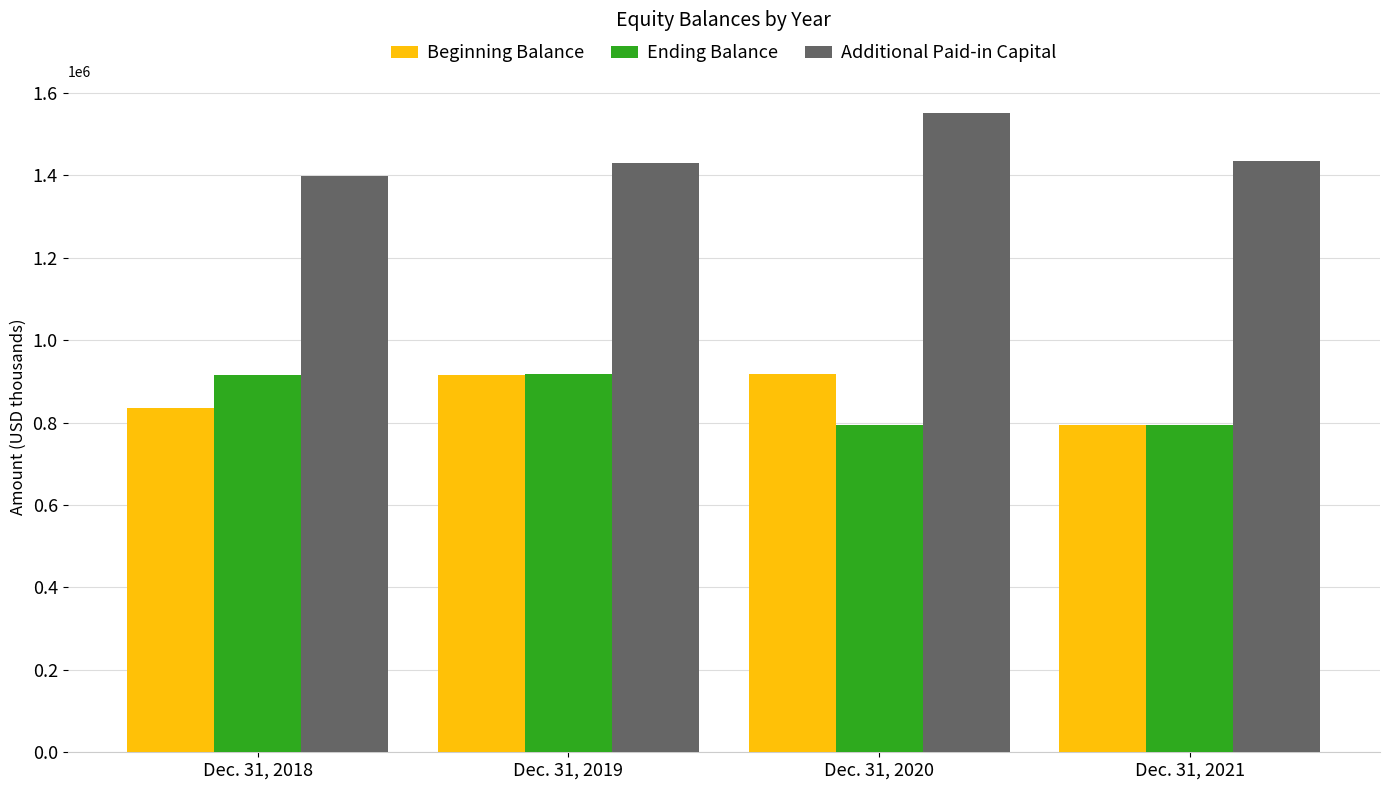

What is the difference between the Beginning Balance values at Dec. 31, 2021 and Dec. 31, 2020?

123711